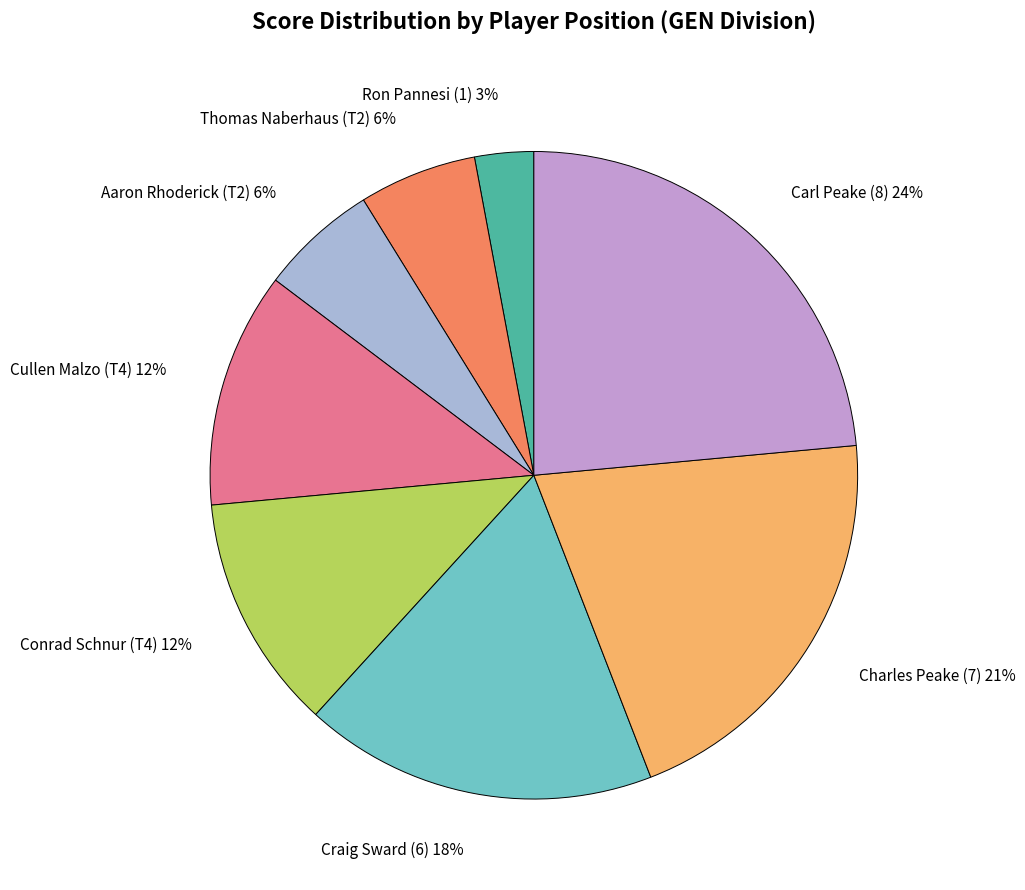

Approximately how many times larger is the value at Carl Peake (8) compared to Charles Peake (7)?

1.1